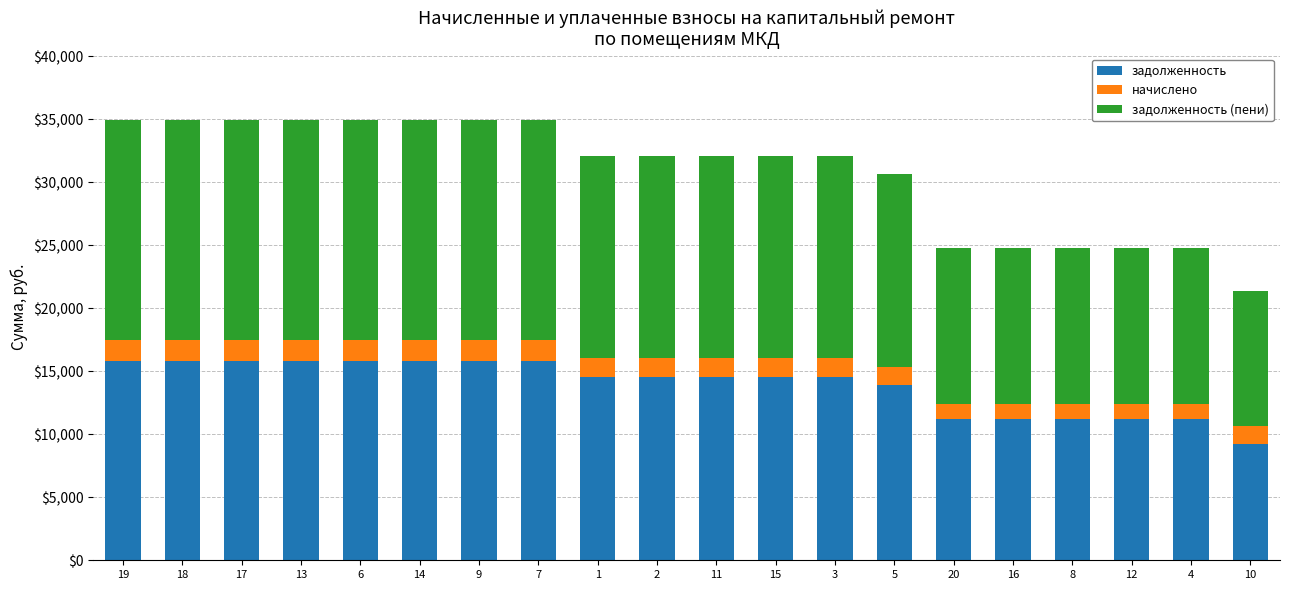

What is the difference between the second highest and second lowest values in the задолженность series?

4612.7